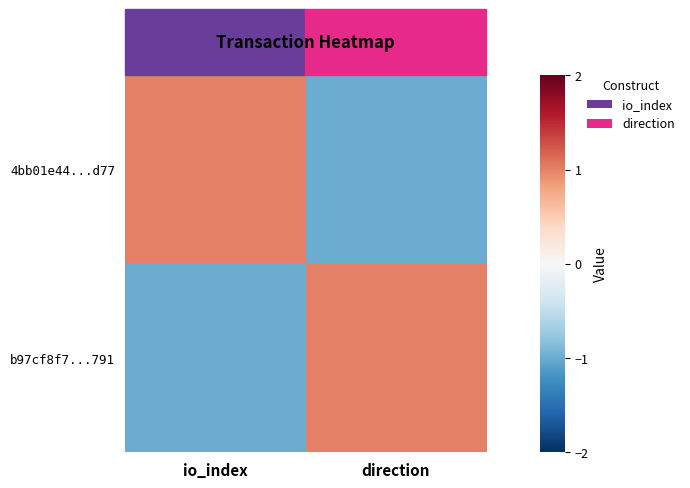

What is the maximum value shown in the chart?

1